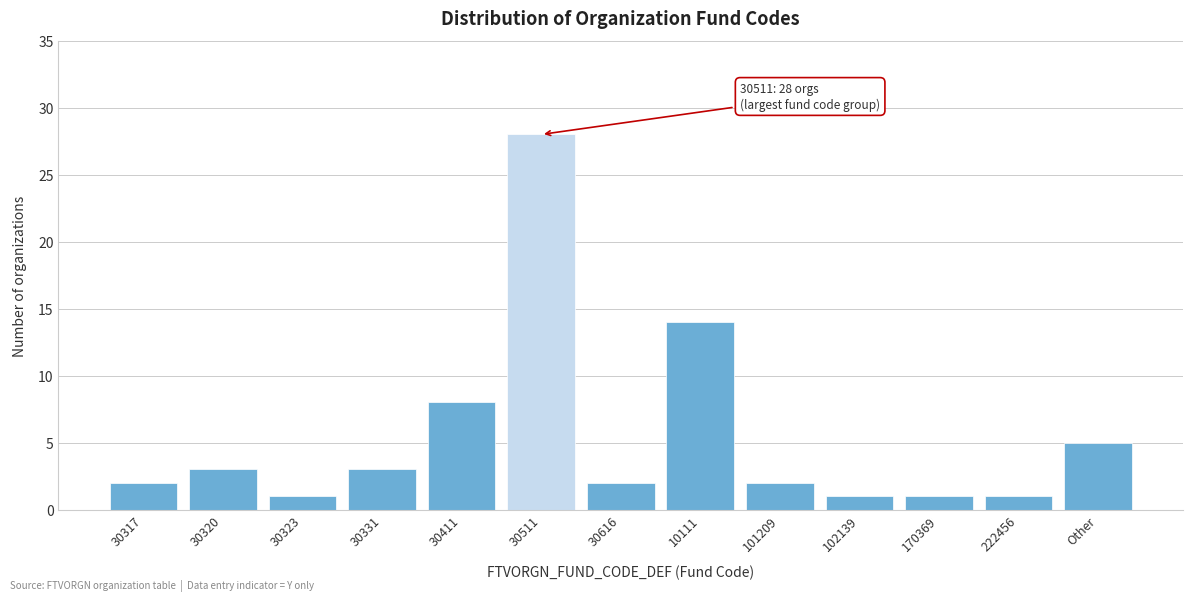

Reading left to right, list all the values displayed in this chart.

2	3	1	3	8	28	2	14	2	1	1	1	5